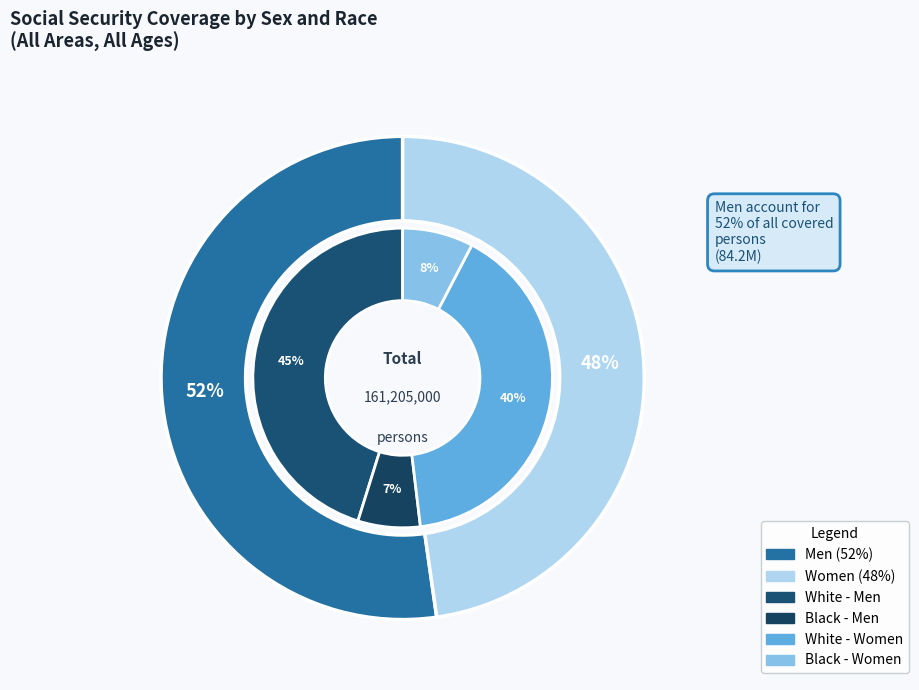

True or false: Men accounts for 16% of the total.

False